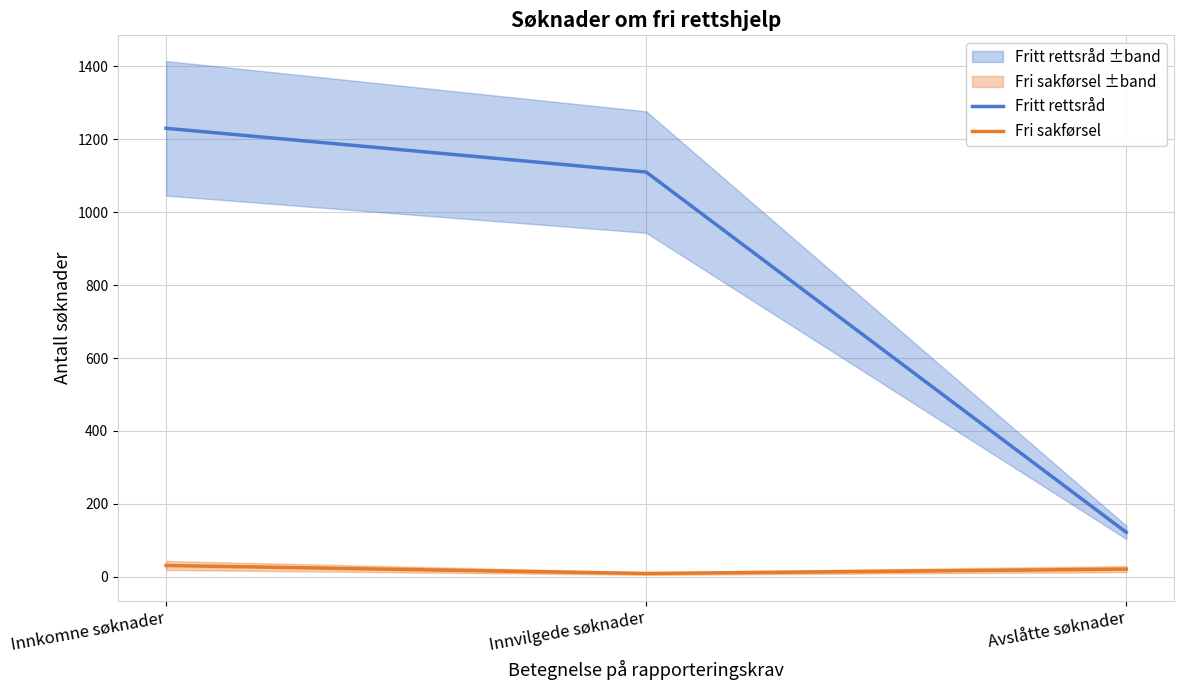

The Fri sakførsel series shows 6 at Innvilgede søknader. True or false?

False